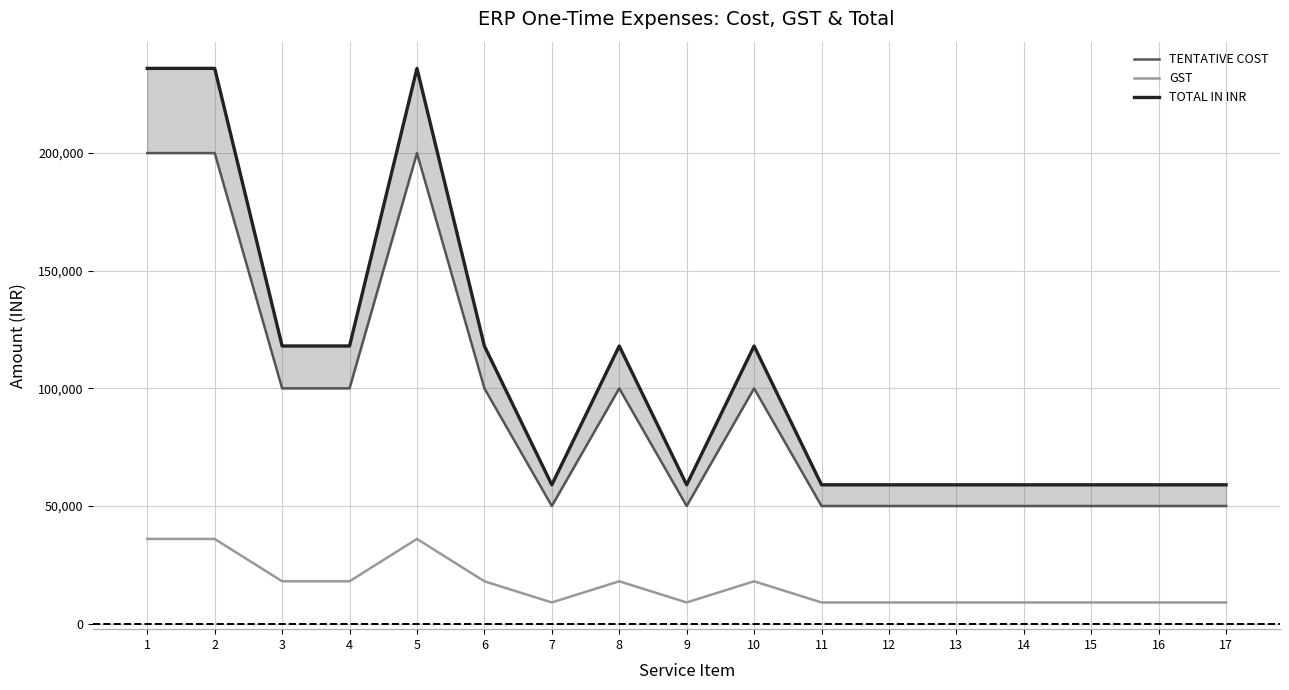

Reading right to left, transcribe all the data shown in this chart.

TENTATIVE COST: 17=50000	16=50000	15=50000	14=50000	13=50000	12=50000	11=50000	10=100000	9=50000	8=100000	7=50000	6=100000	5=200000	4=100000	3=100000	2=200000	1=200000
GST: 17=9000	16=9000	15=9000	14=9000	13=9000	12=9000	11=9000	10=18000	9=9000	8=18000	7=9000	6=18000	5=36000	4=18000	3=18000	2=36000	1=36000
TOTAL IN INR: 17=59000	16=59000	15=59000	14=59000	13=59000	12=59000	11=59000	10=118000	9=59000	8=118000	7=59000	6=118000	5=236000	4=118000	3=118000	2=236000	1=236000